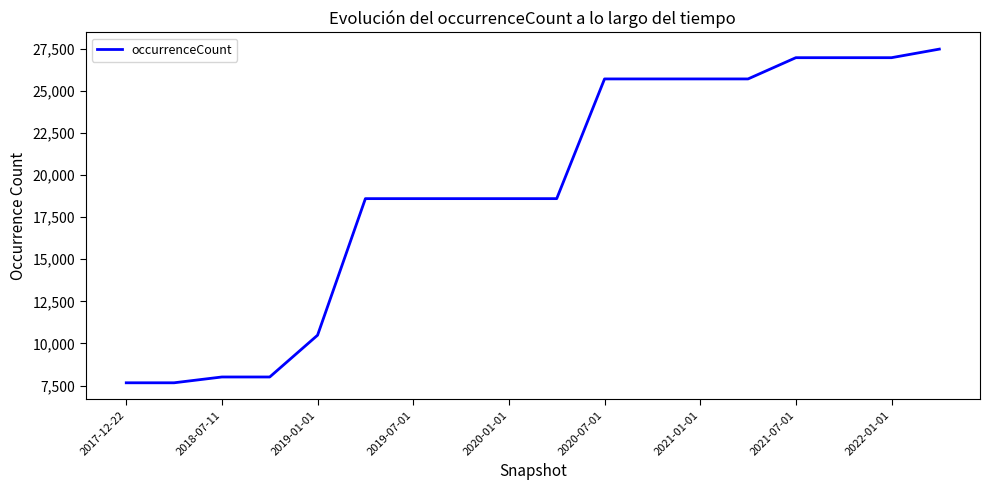

What is the greatest value displayed?

27483